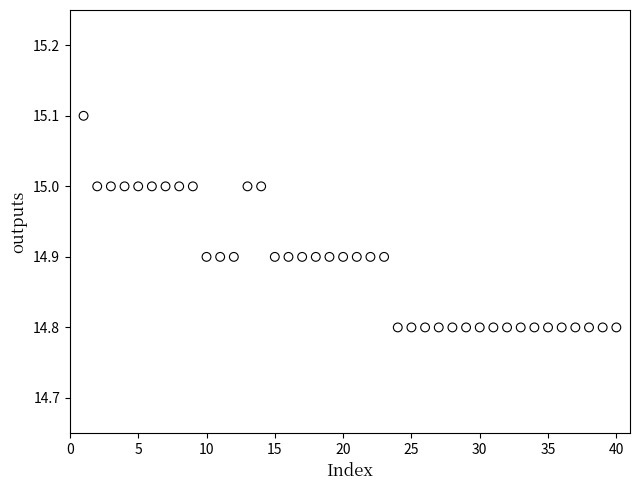

What is the range of Y values (max minus min)?

0.3